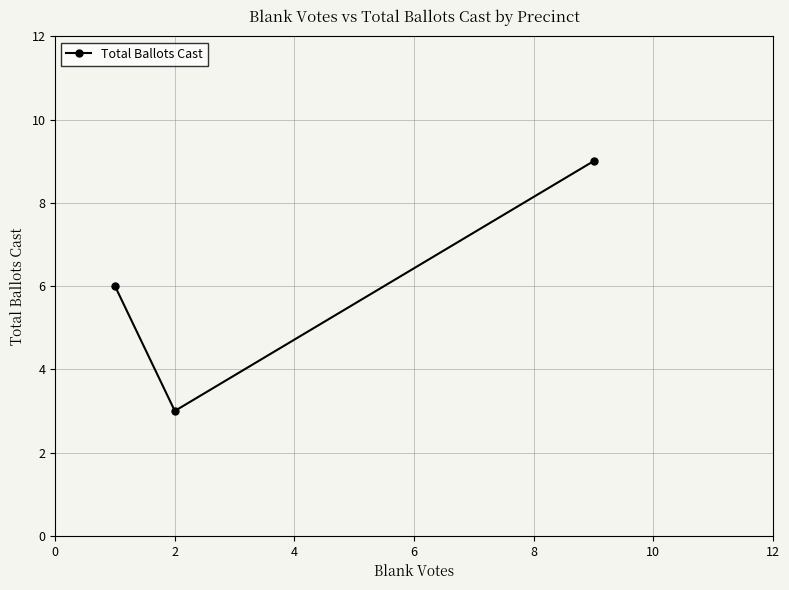

What is the smallest value displayed?

3